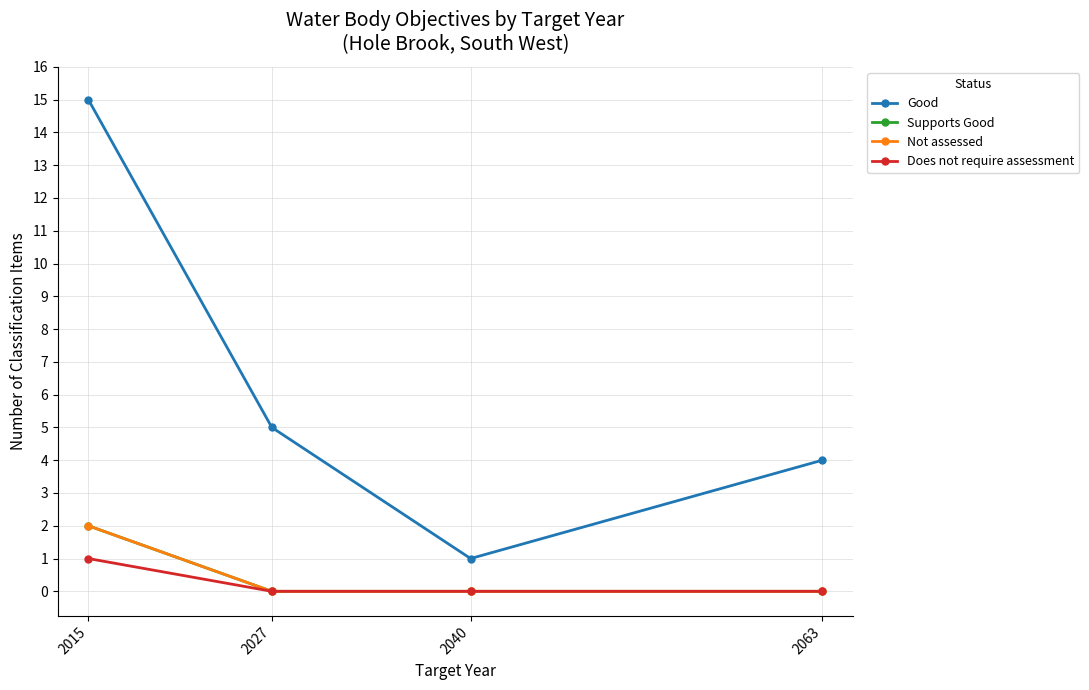

Does the chart have visible grid lines?

Yes